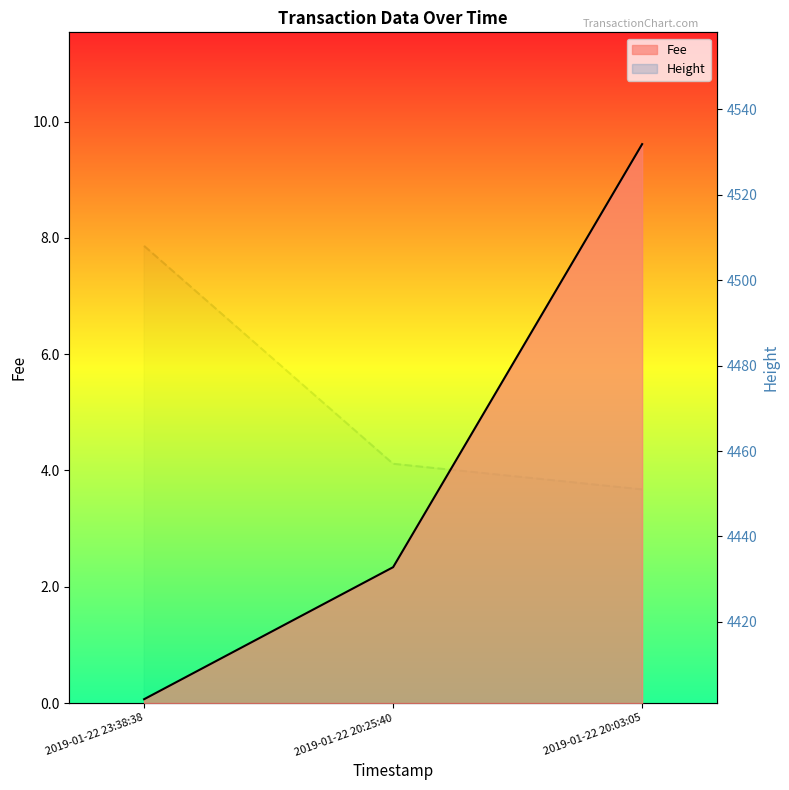

Which series has the largest total across all categories?

Height